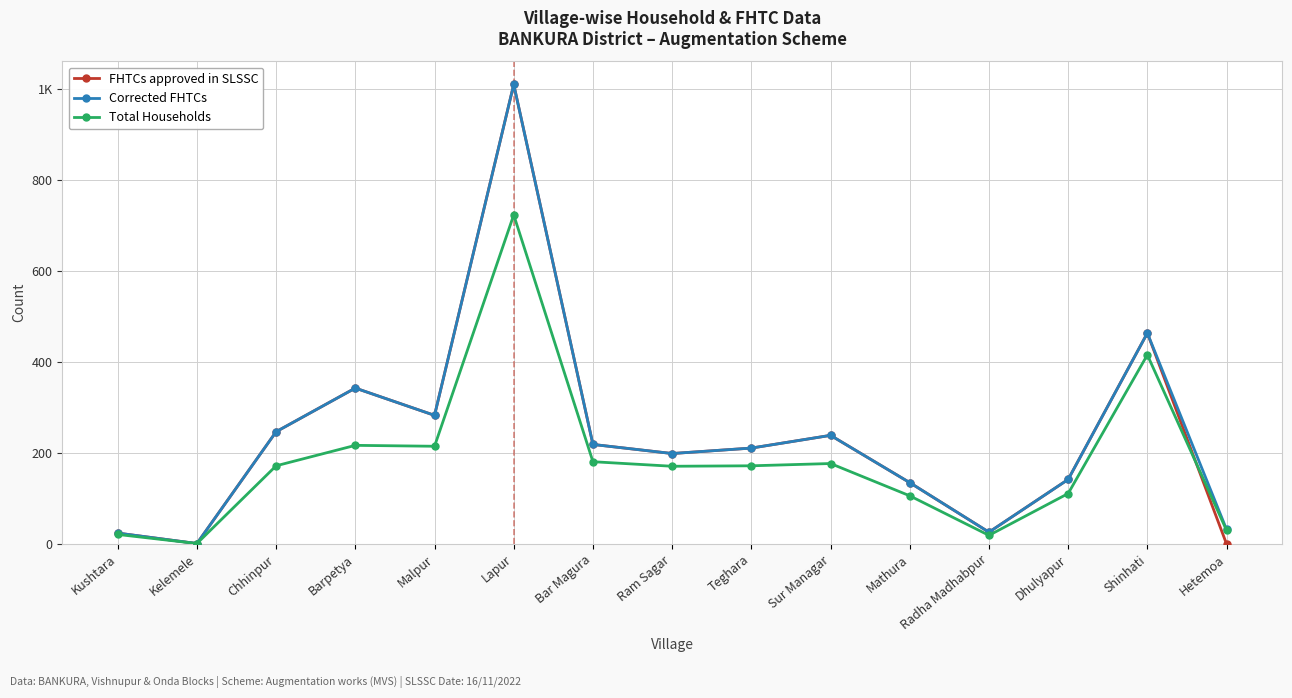

How many times do Total Households and FHTCs approved in SLSSC cross each other?

1